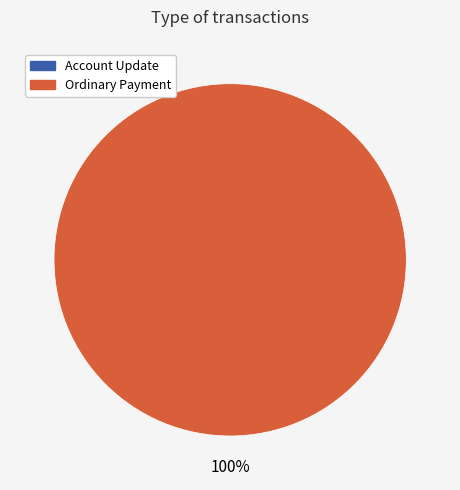

The Ordinary Payment slice represents 91% of the pie. True or false?

False